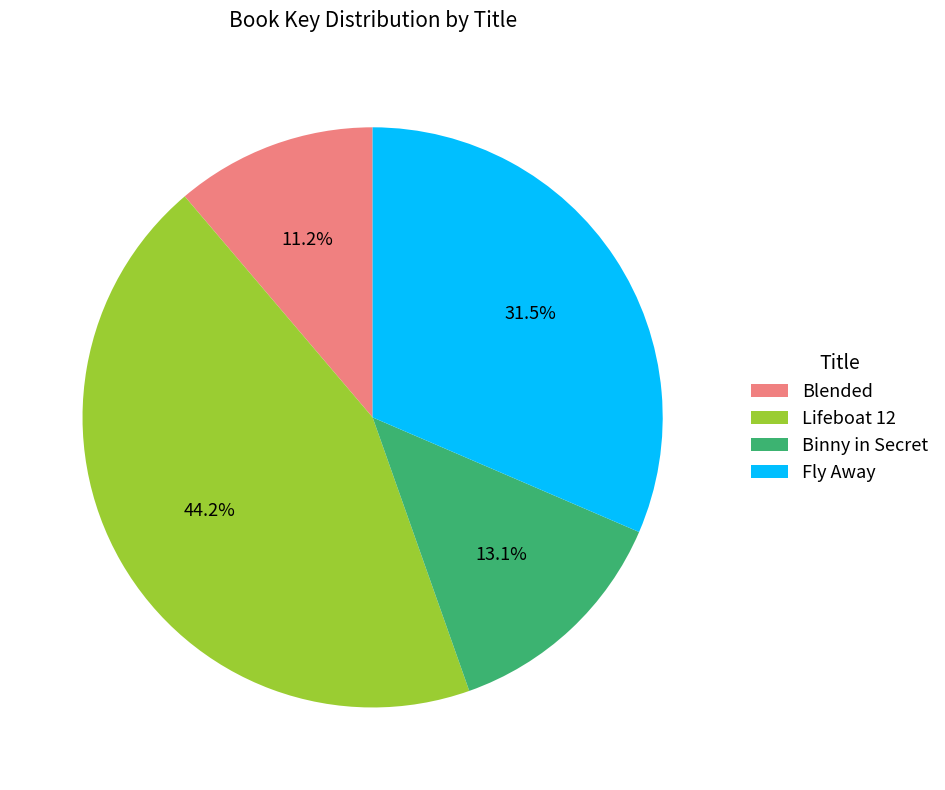

Which slice is the largest?

Lifeboat 12